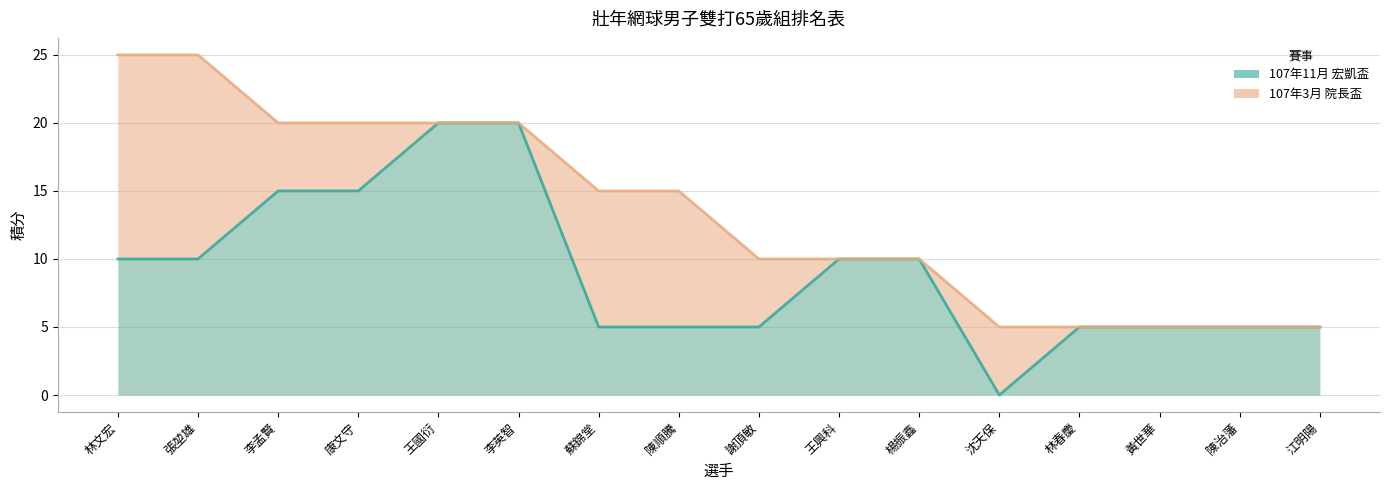

What value does the 107年11月 宏凱盃 series have at 楊振鑫?

10